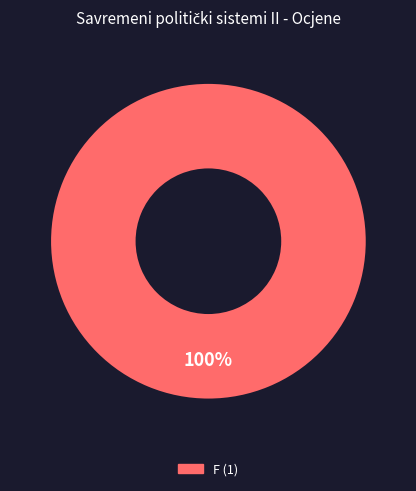

Count the number of slices in the pie.

1